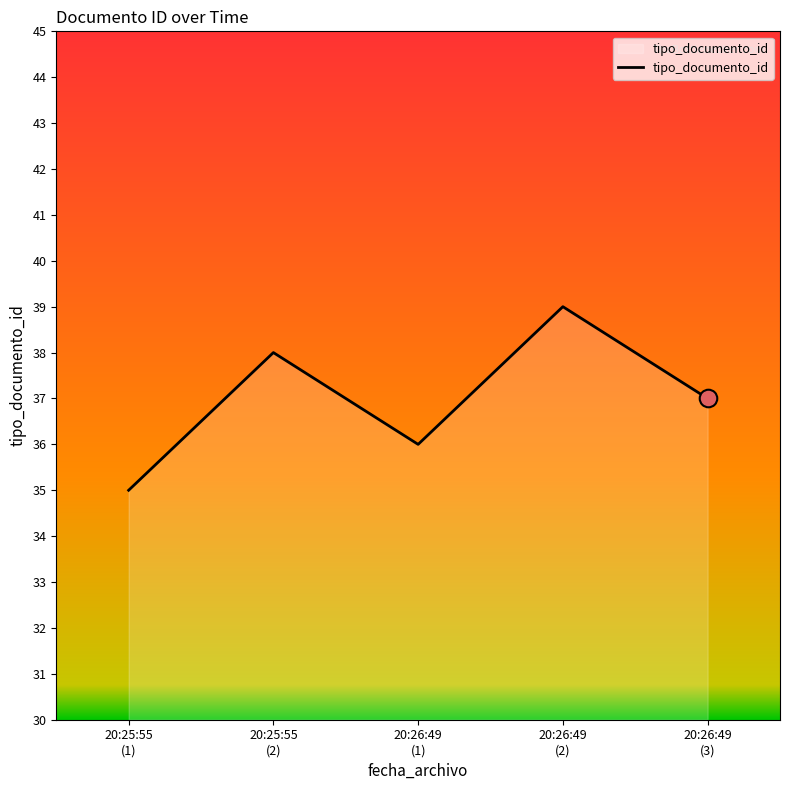

What is the change in value from 20:26:49
(2) to 20:26:49
(3)?

-2